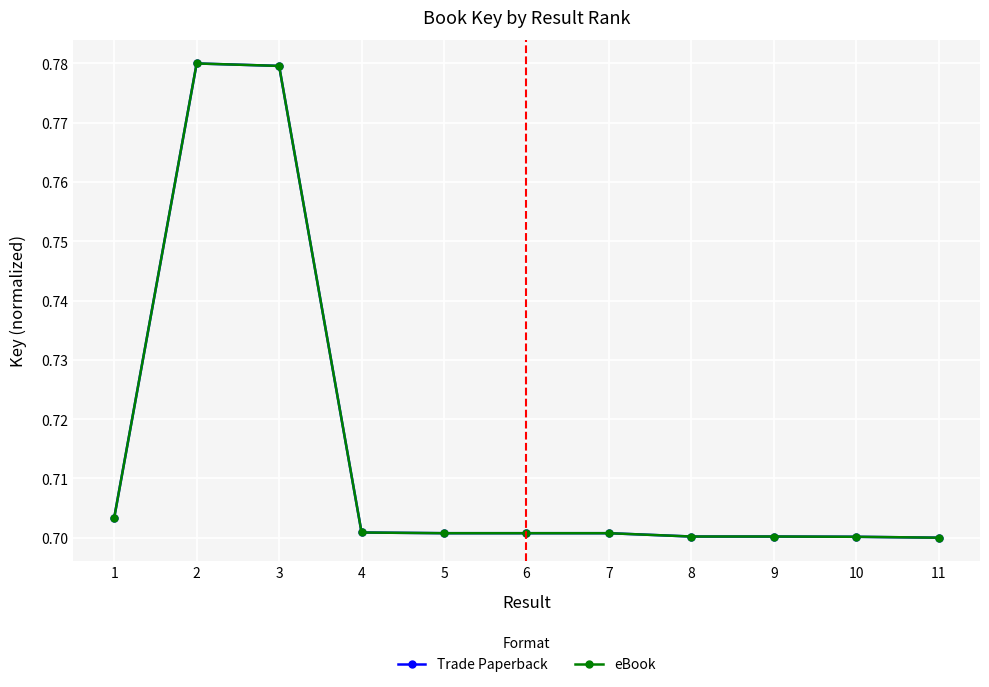

Reading left to right, what are all the values shown in this chart?

Trade Paperback: 0.7	0.8	0.8	0.7	0.7	0.7	0.7	0.7	0.7	0.7	0.7
eBook: 0.7	0.8	0.8	0.7	0.7	0.7	0.7	0.7	0.7	0.7	0.7